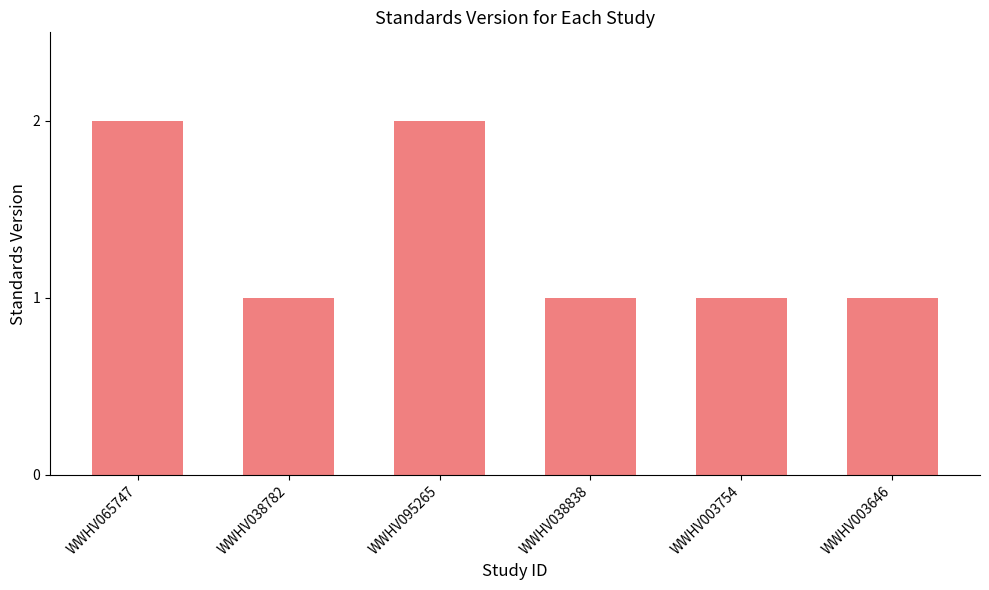

Approximately how many times larger is the value at WWHV003646 compared to WWHV003754?

1.0